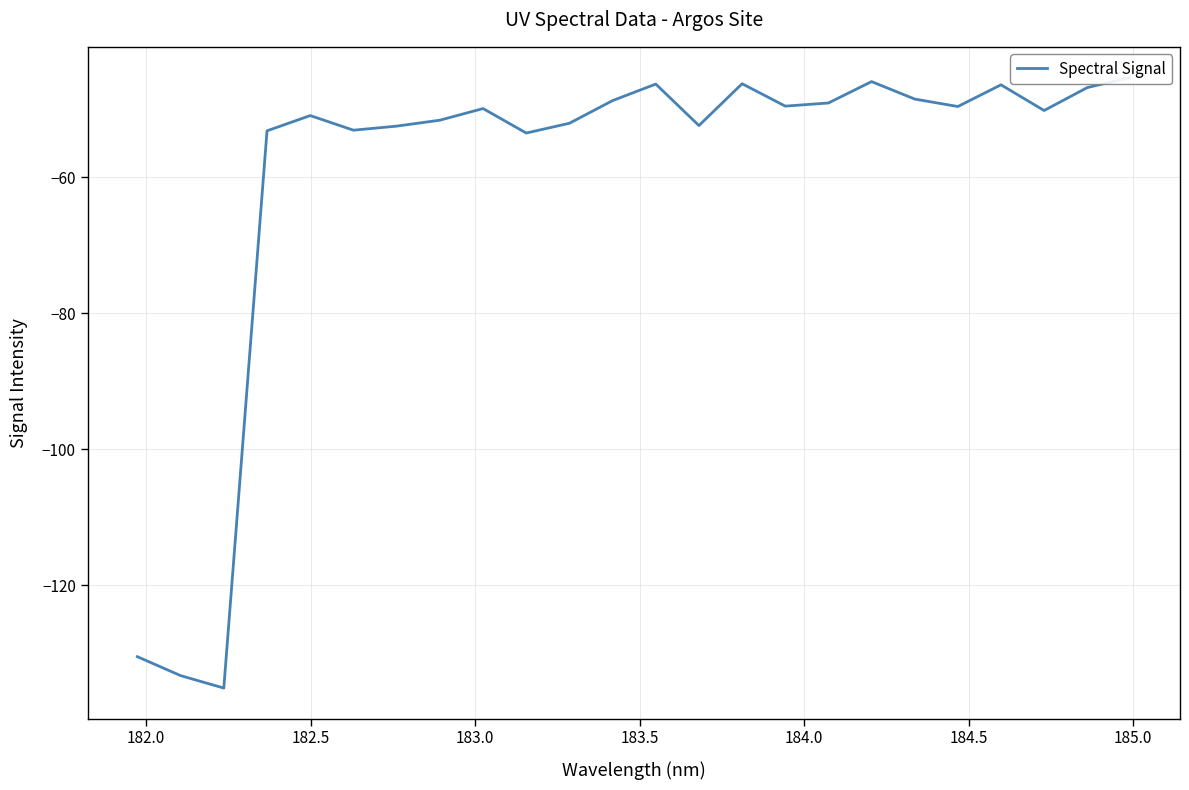

Reading right to left, transcribe all the data shown in this chart.

-45.3	-46.8	-50.1	-46.4	-49.6	-48.5	-45.9	-49.0	-49.5	-46.2	-52.4	-46.3	-48.7	-52.0	-53.5	-49.9	-51.6	-52.4	-53.0	-50.9	-53.1	-135.1	-133.3	-130.5